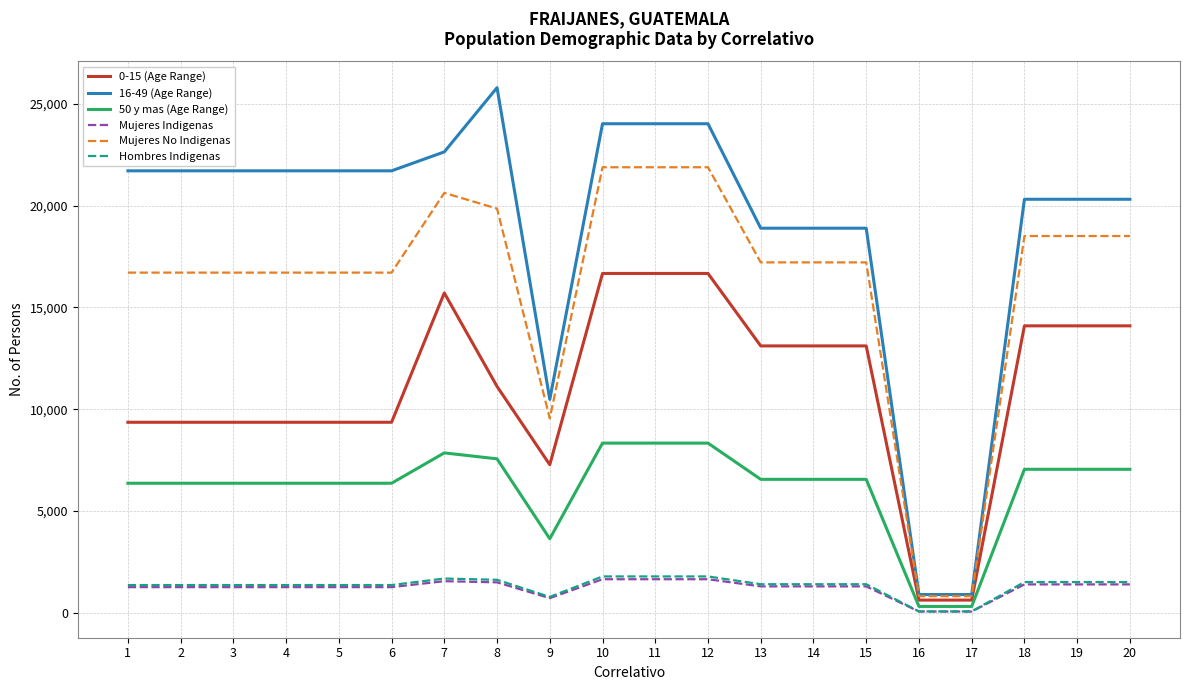

True or false: 50 y mas (Age Range) and 16-49 (Age Range) intersect in this chart.

False